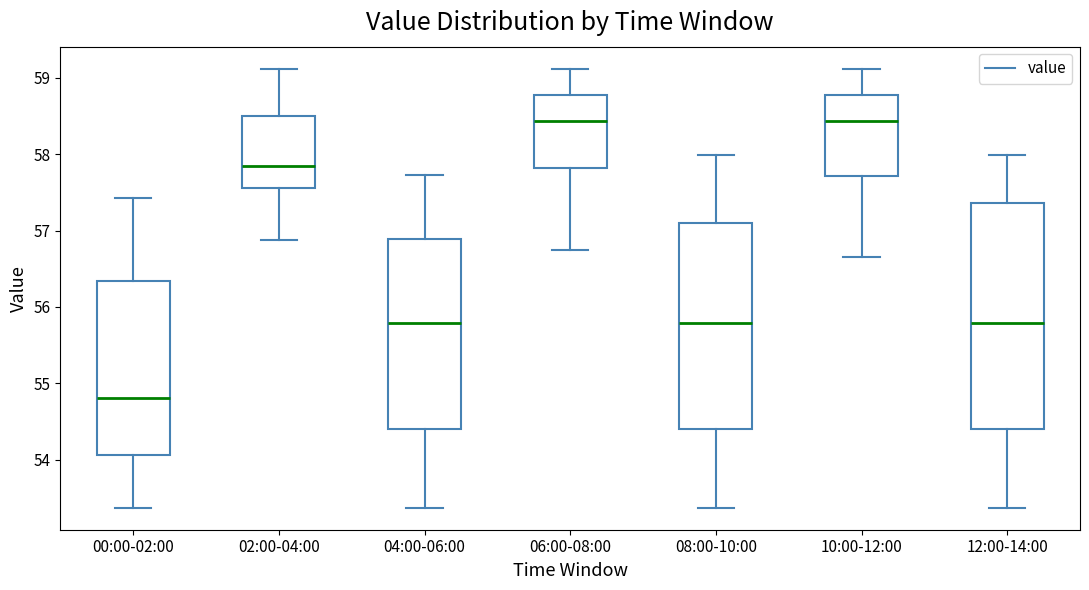

Which box is the tallest, from its lower edge to its upper edge?

12:00-14:00